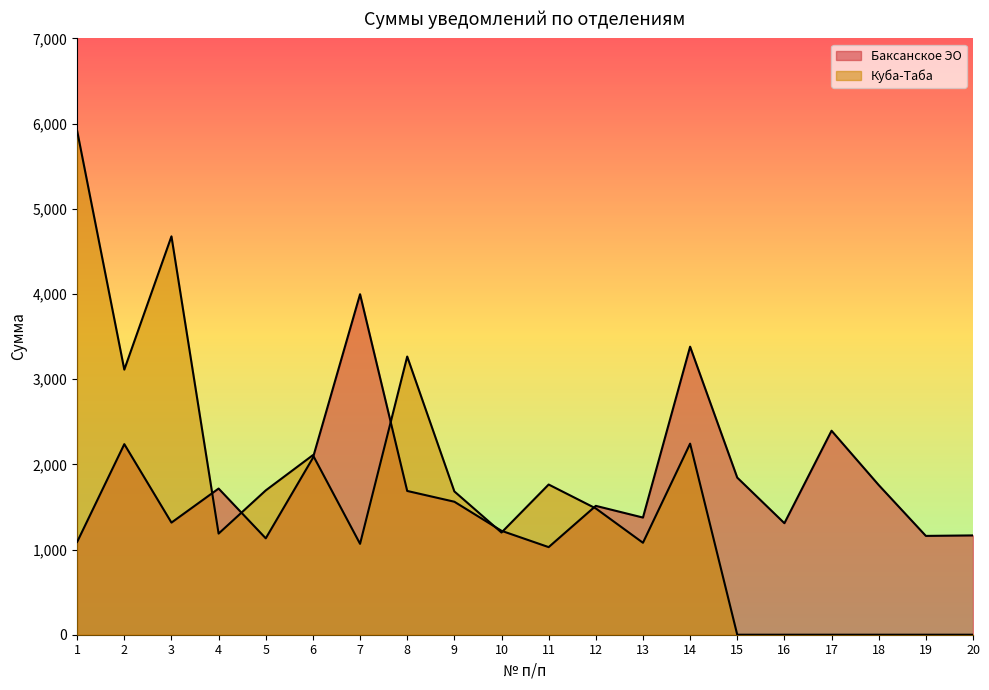

Is the value of Баксанское ЭО at 17 greater than the value of Куба-Таба at 17?

Yes